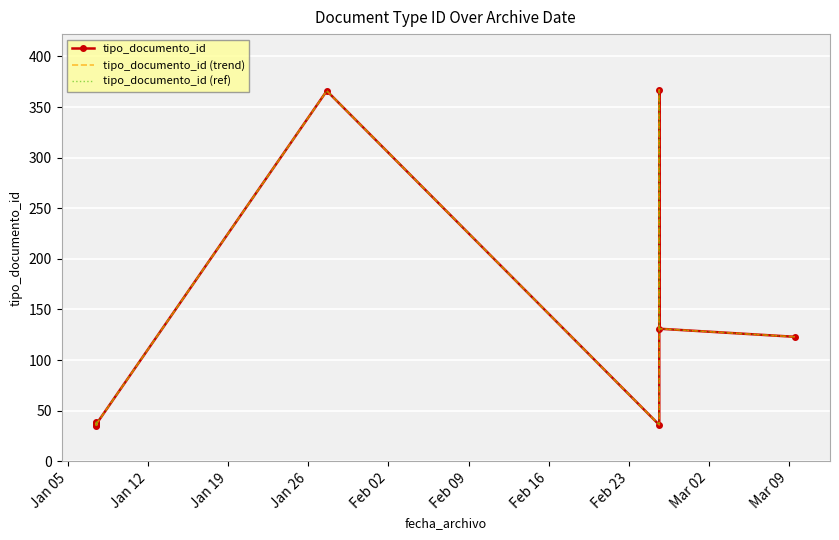

Which series has the largest range (max minus min)?

tipo_documento_id